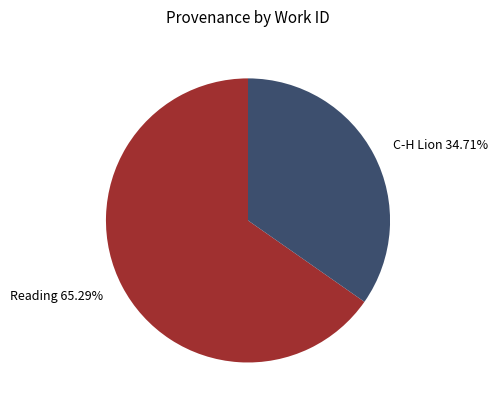

What percentage is NOT represented by Reading?

34.7%